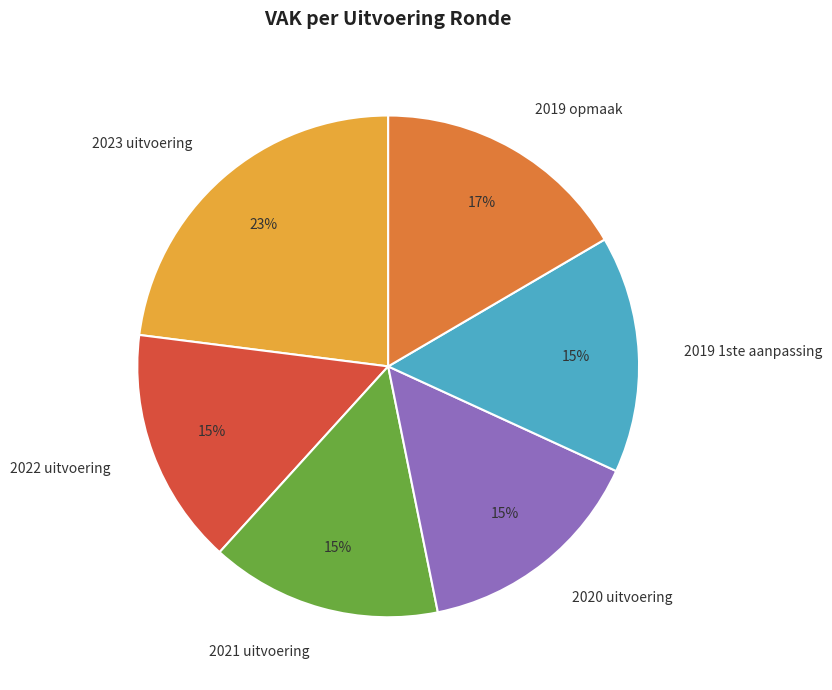

To the nearest percent, what percentage of the pie is 2019 1ste aanpassing?

15%